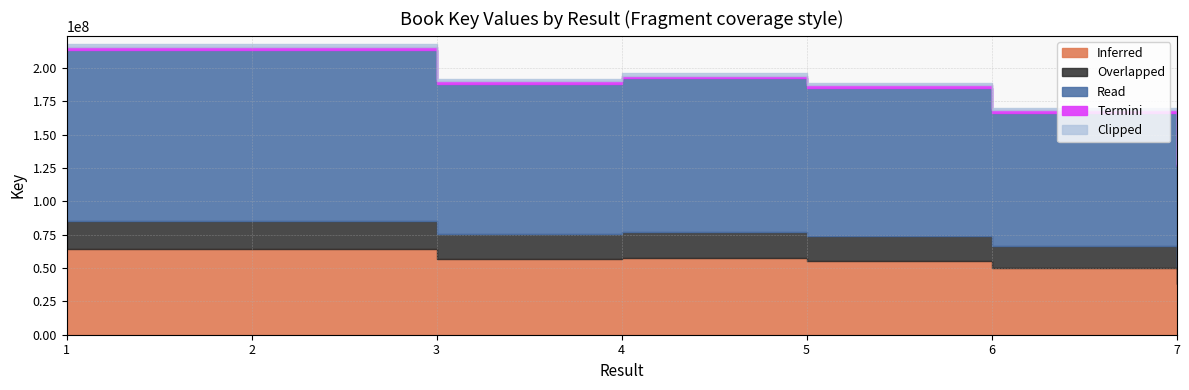

Is it true that the value at 6 is 166455163?

True